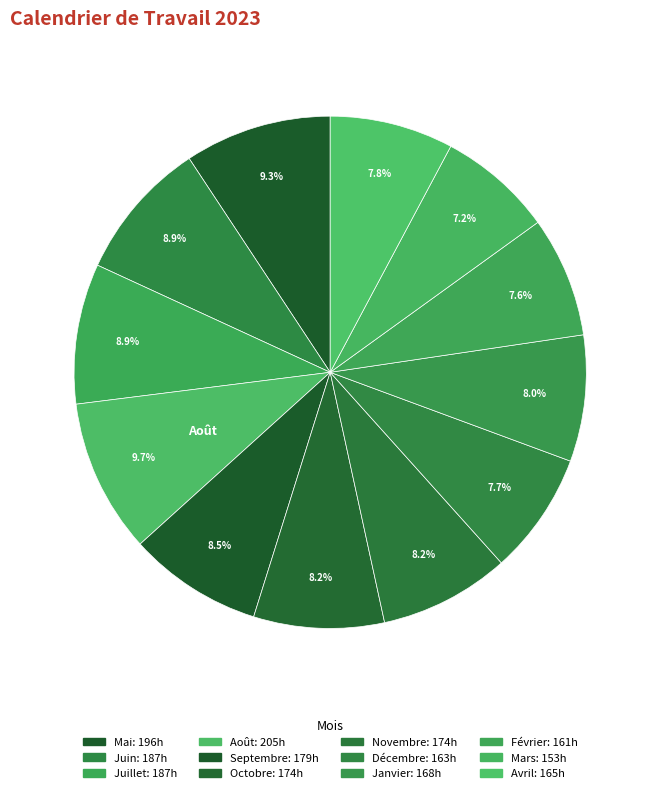

What percentage is the Février slice, to the nearest percent?

8%